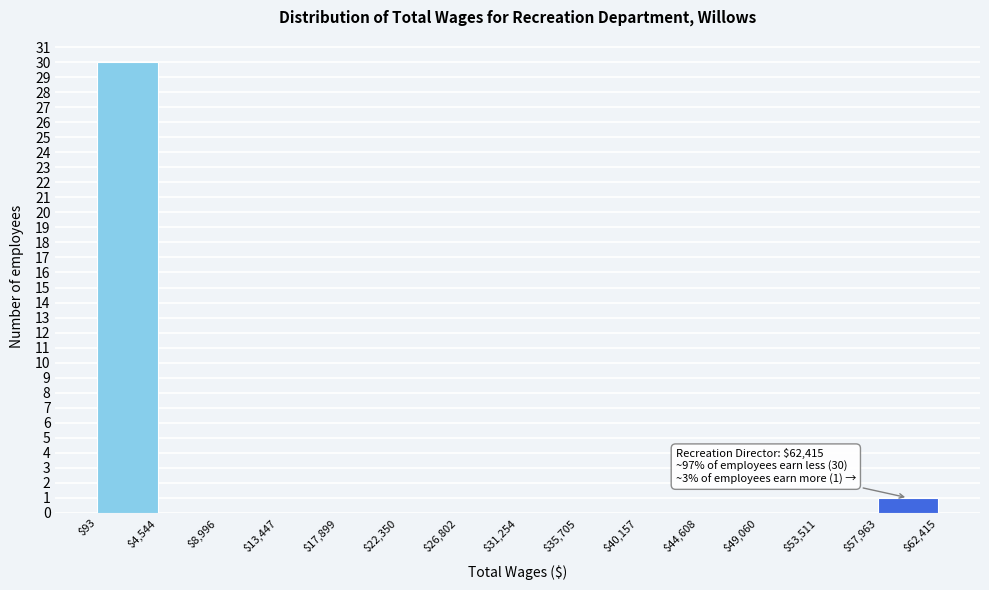

Over which range of the x-axis is the bar tallest?

$93 to $4,544